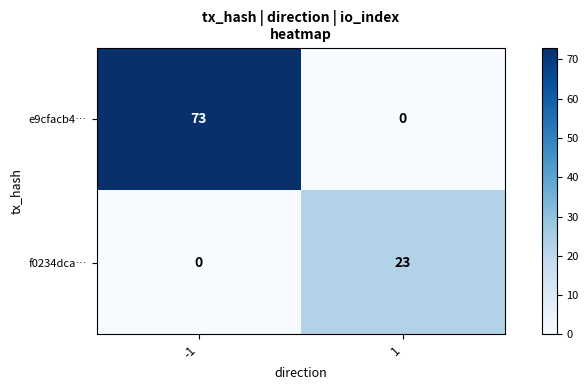

What is the difference between the highest and lowest values at 1?

23